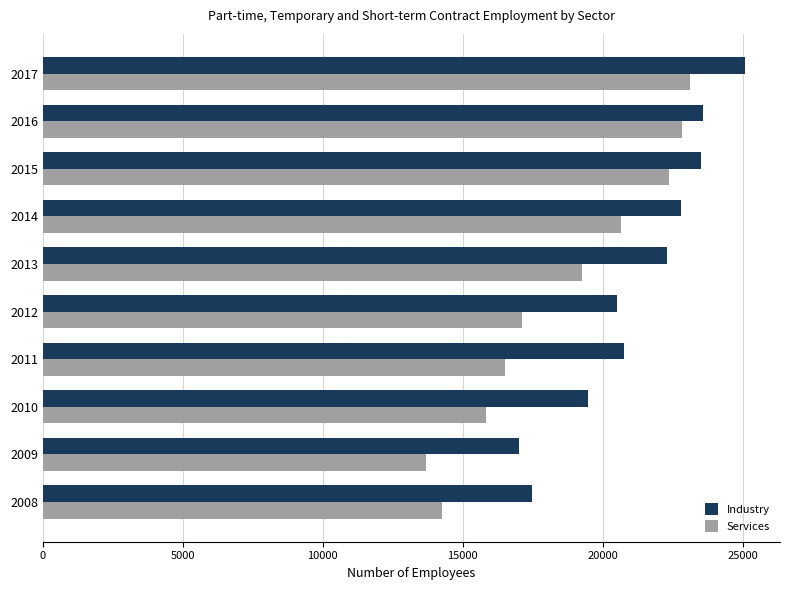

Read the Services value at 2010, to the nearest 50.

15850